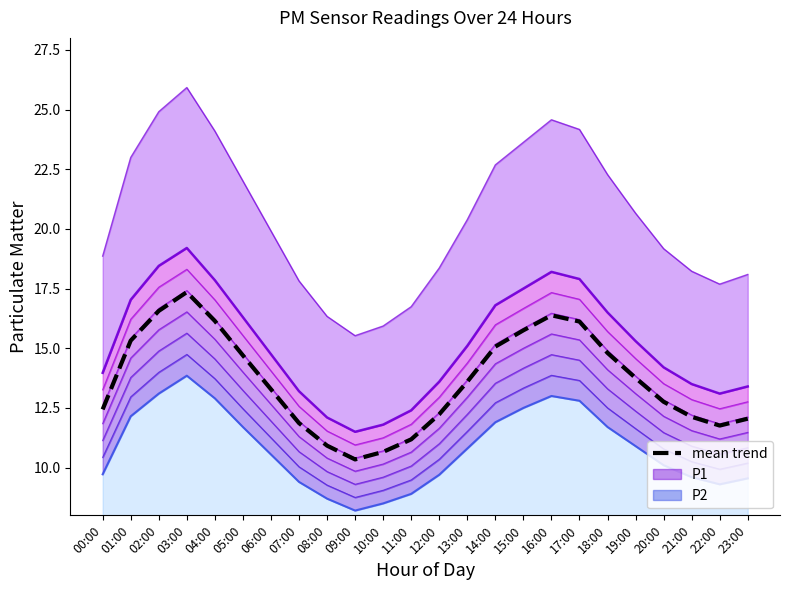

What is the average value of the mean trend series?

13.6